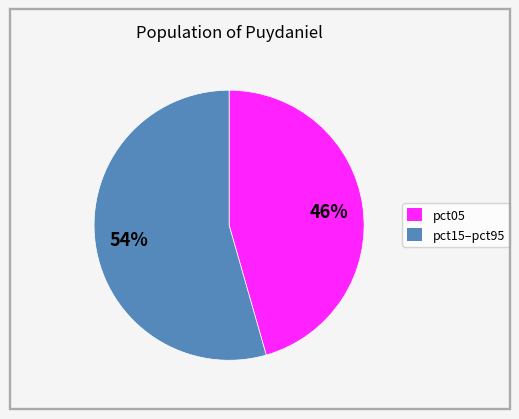

Is there a majority slice in this chart?

Yes